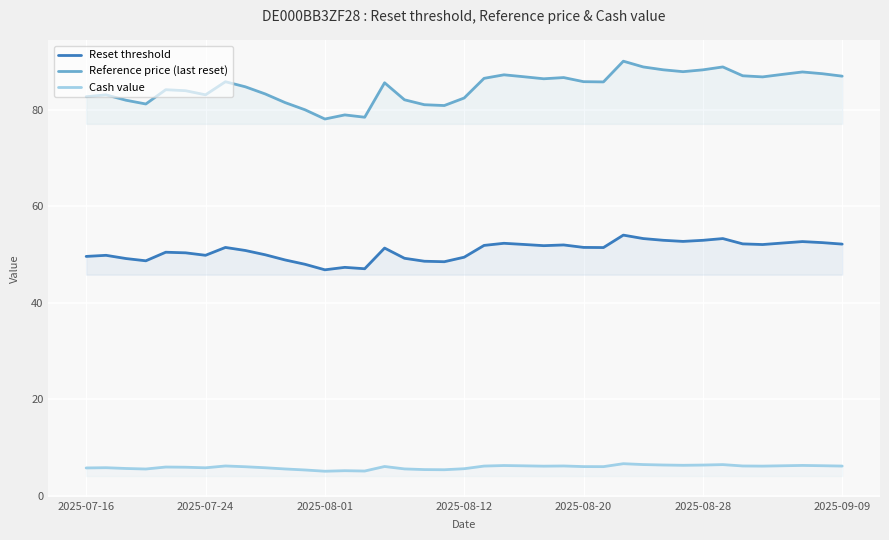

Rank the series by their average value, from highest to lowest.

Reference price (last reset), Reset threshold, Cash value